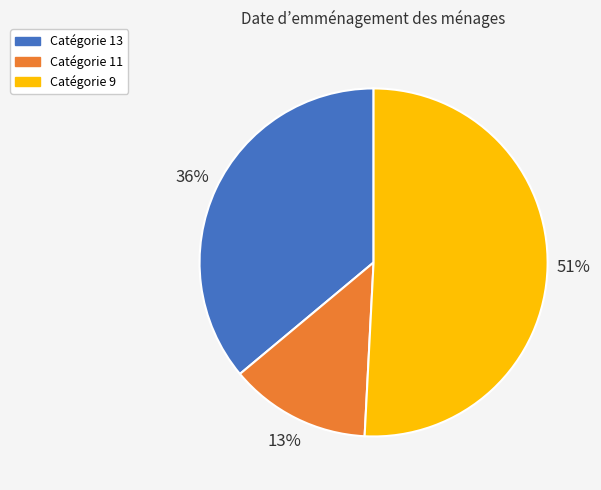

Count the number of slices in the pie.

3